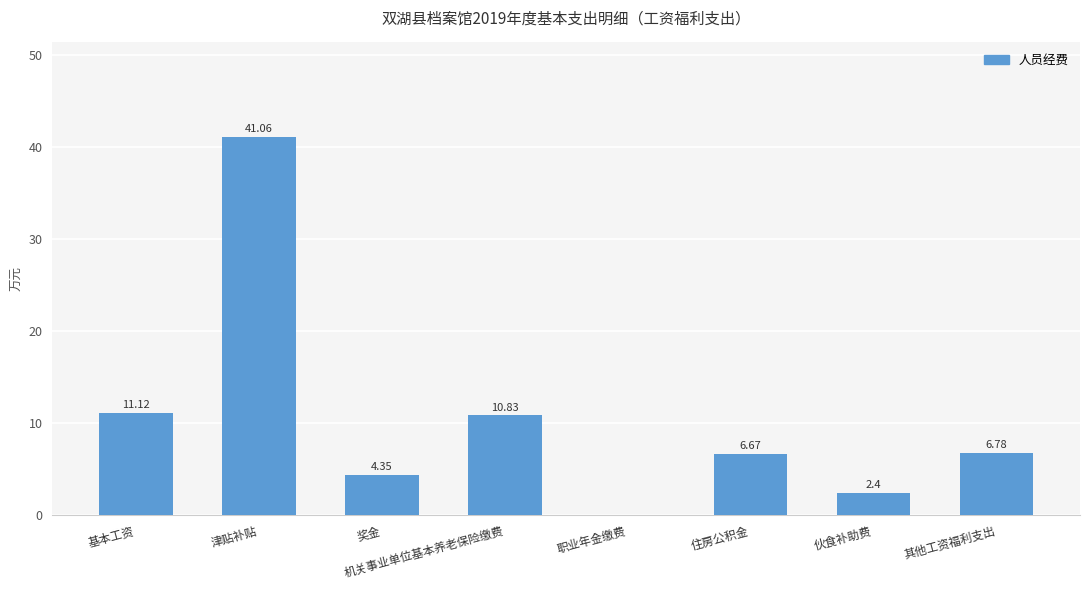

What is the change in value from 职业年金缴费 to 其他工资福利支出?

+6.8